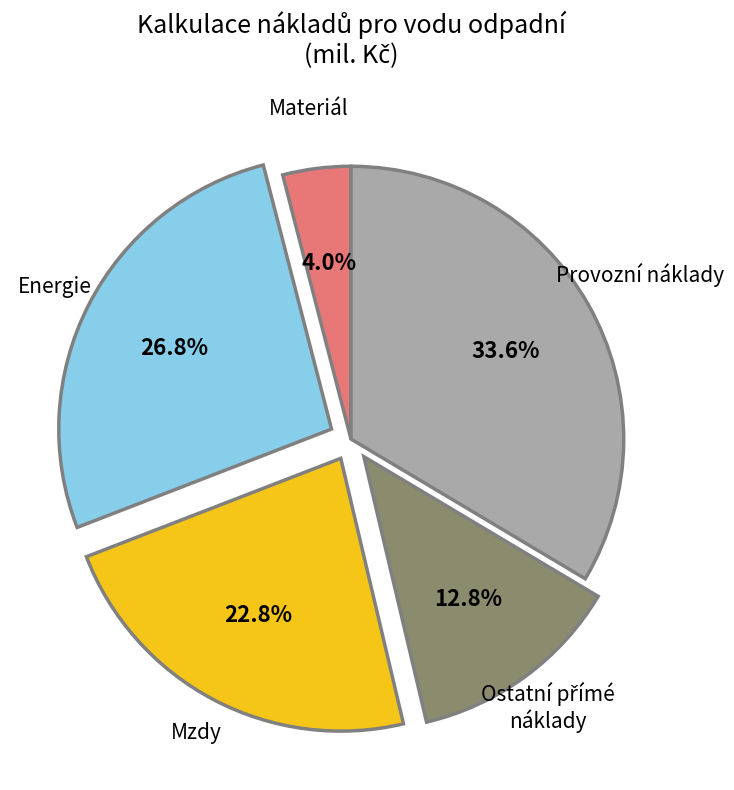

How many slices are in this pie chart?

5